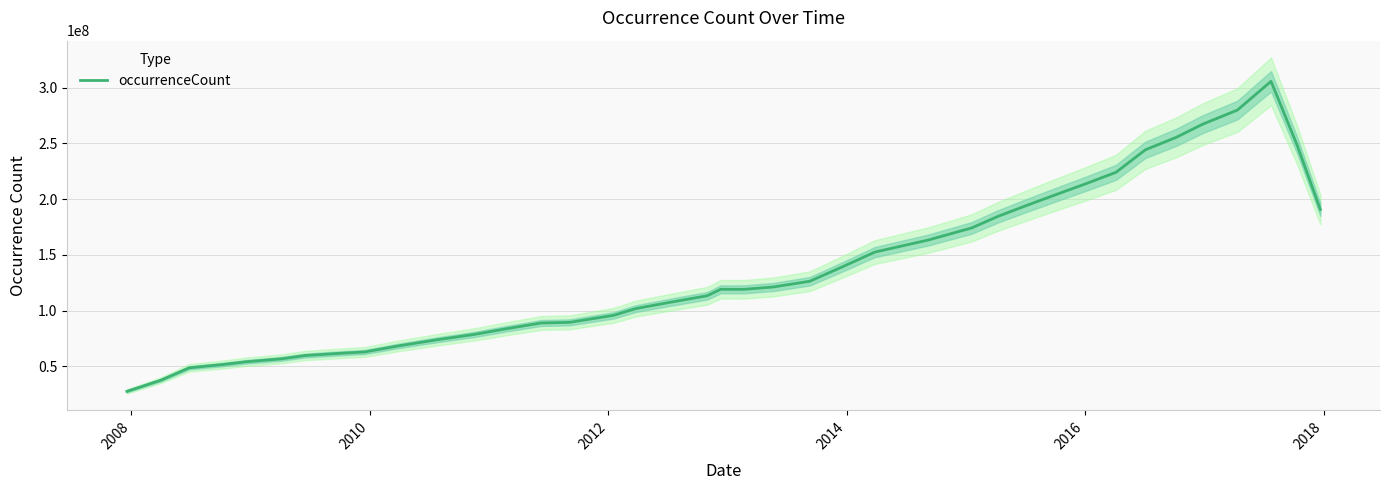

What is the highest value of the occurrenceCount series?

305624928.4